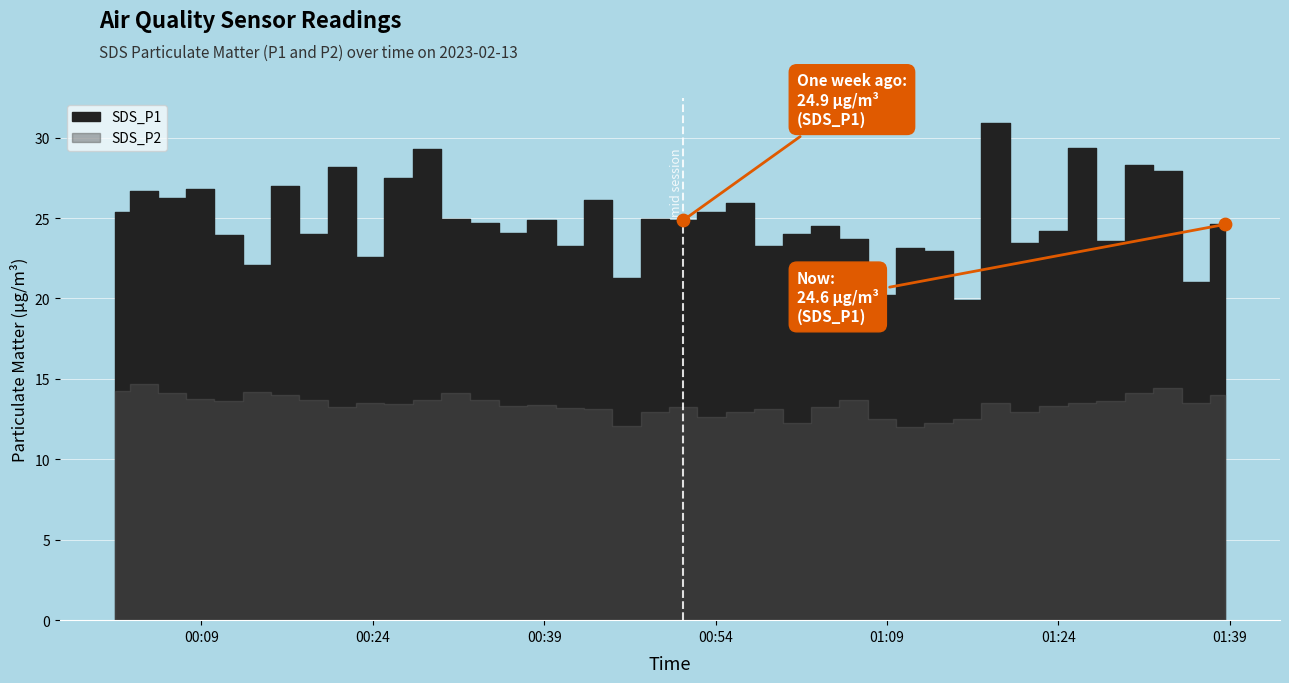

What is the average X value?

19401.1